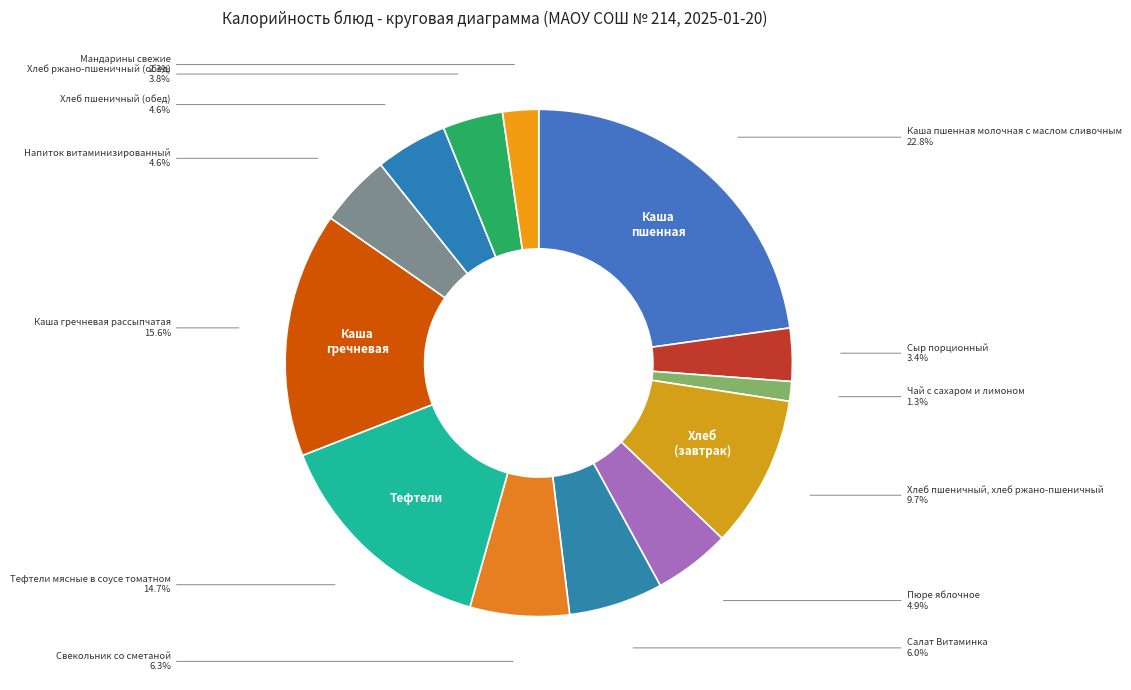

Is there any slice that represents more than half of the pie?

No